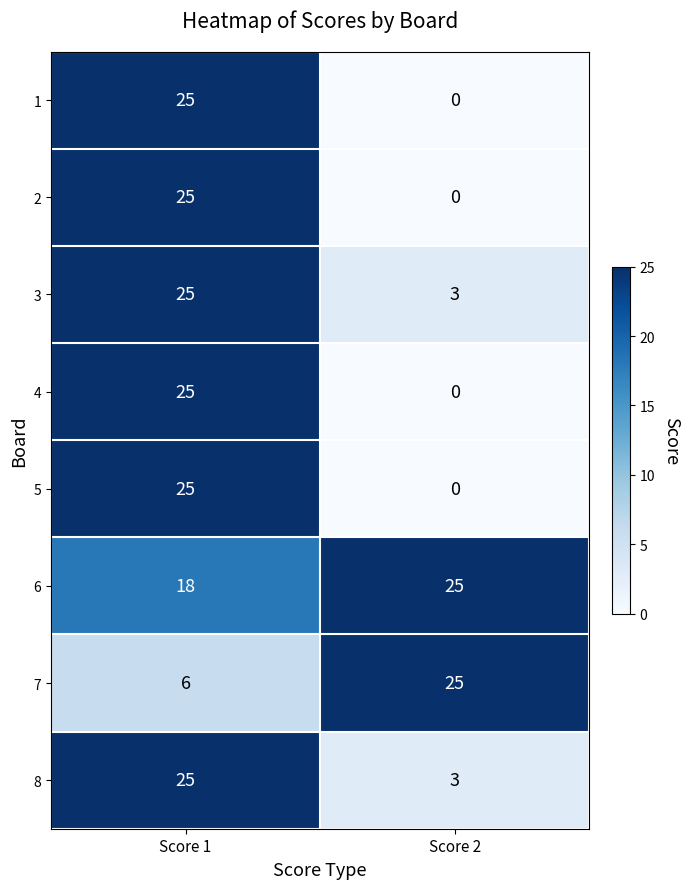

What is the sum of all 8 values?

28